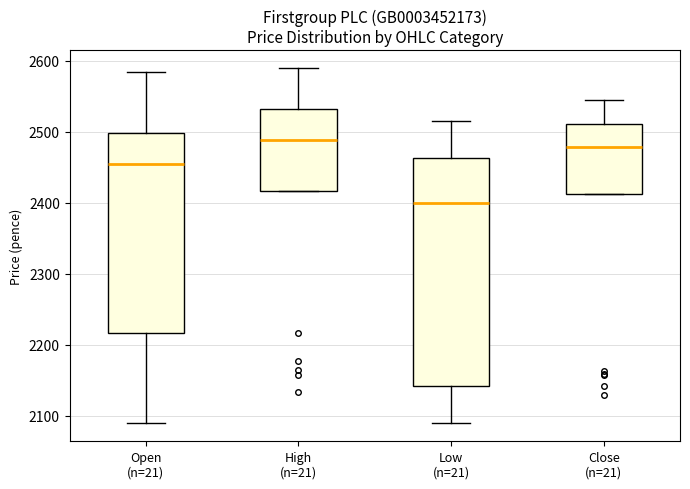

Comparing the boxes themselves (not the whiskers), which one is the tallest?

Low (n=21)